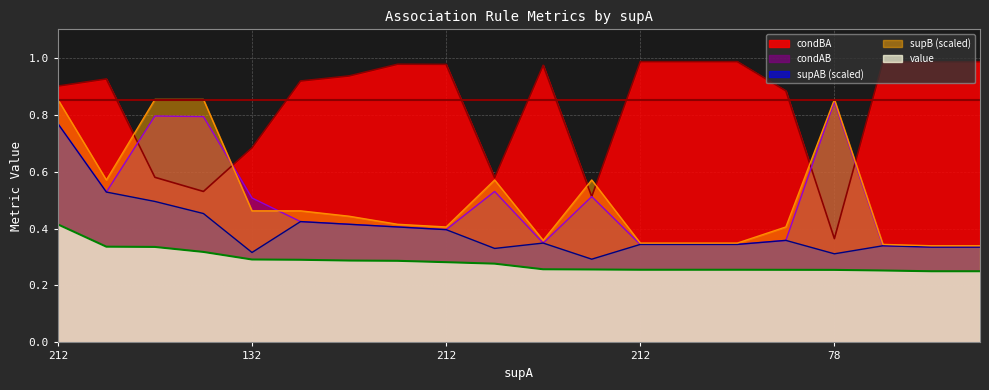

How many lines are shown in the chart?

5